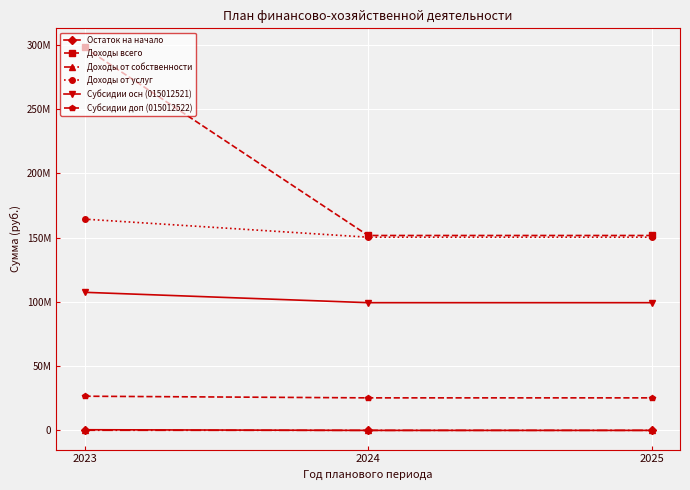

At how many categories does at least one series exceed 139543150?

3